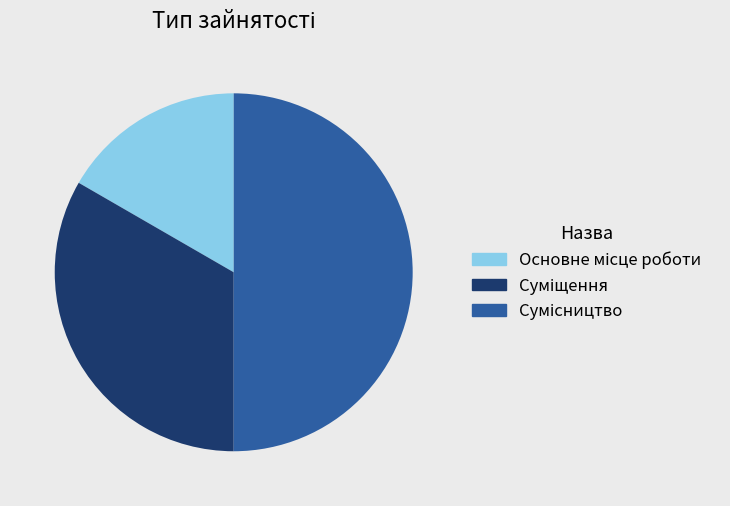

How many slices are in this pie chart?

3